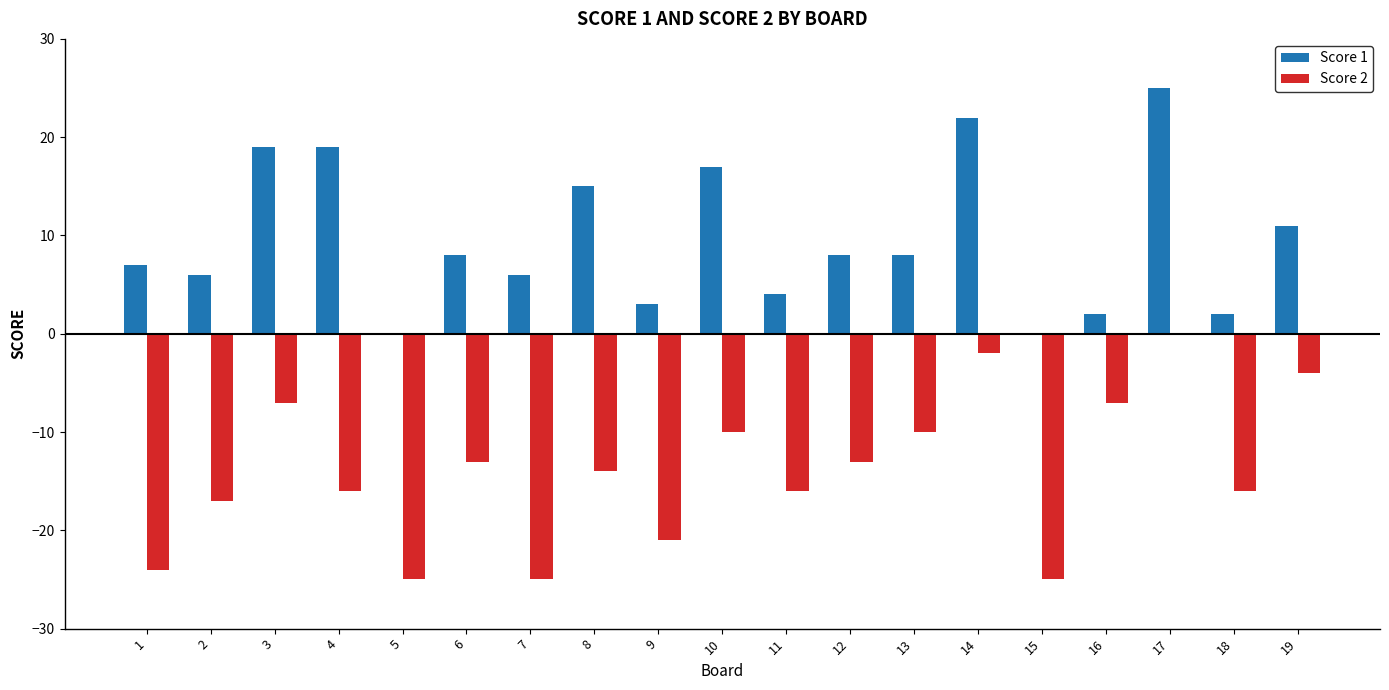

Count the number of data series in this chart.

2